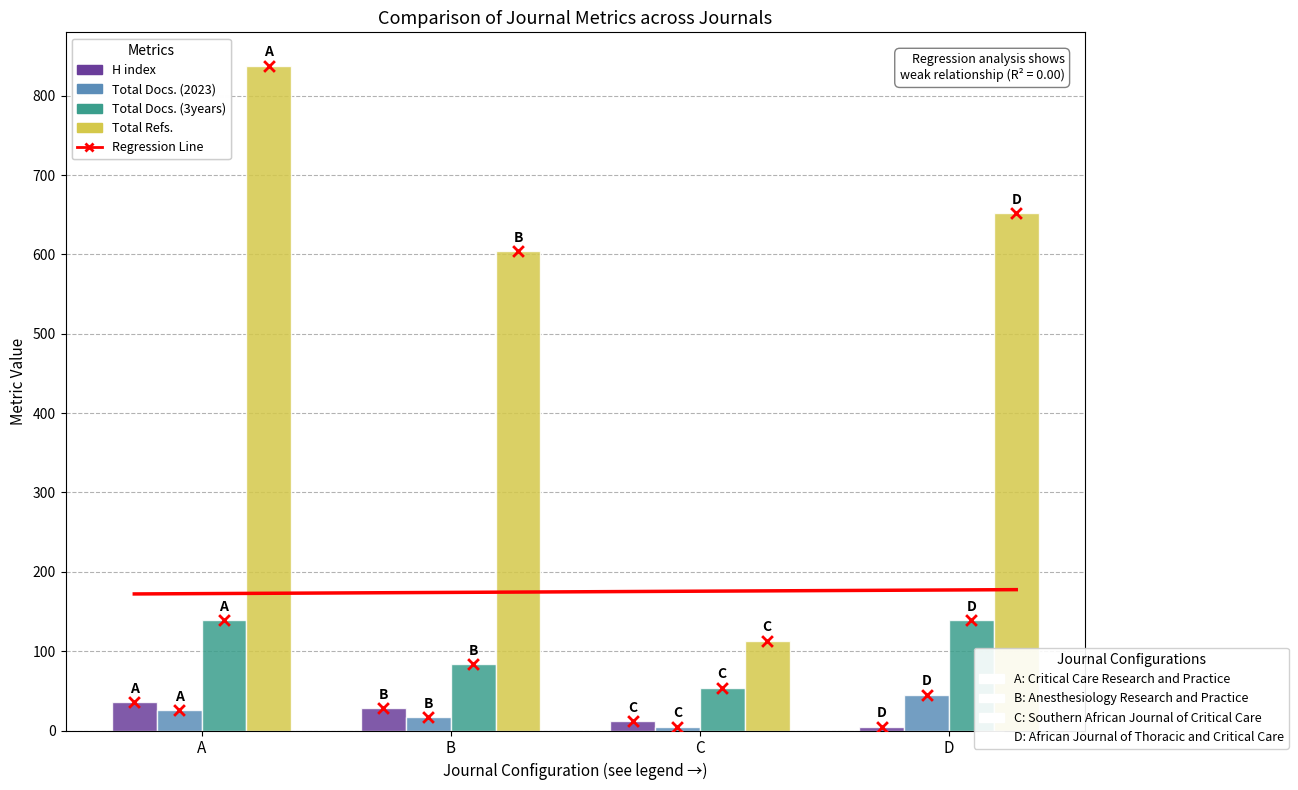

What are all the series names shown in the legend?

H index, Total Docs. (2023), Total Docs. (3years), Total Refs.